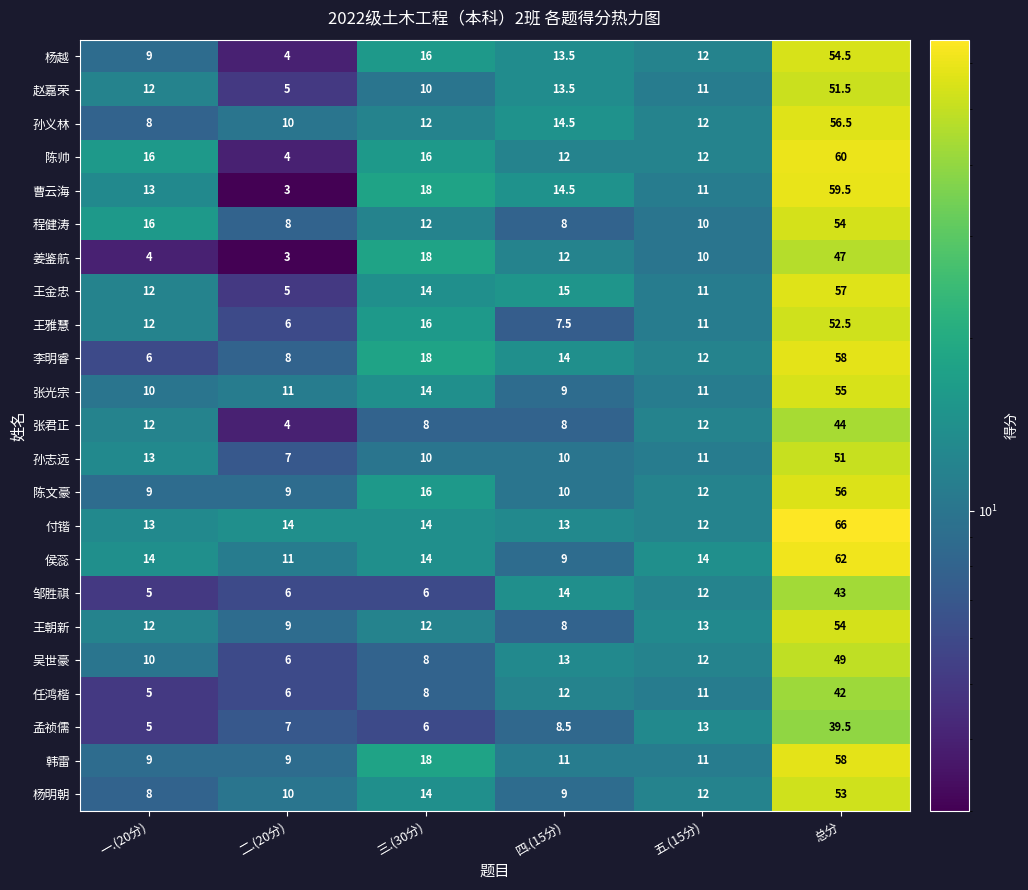

Is it true that 王朝新 equals 12.0 at 三.(30分)?

True